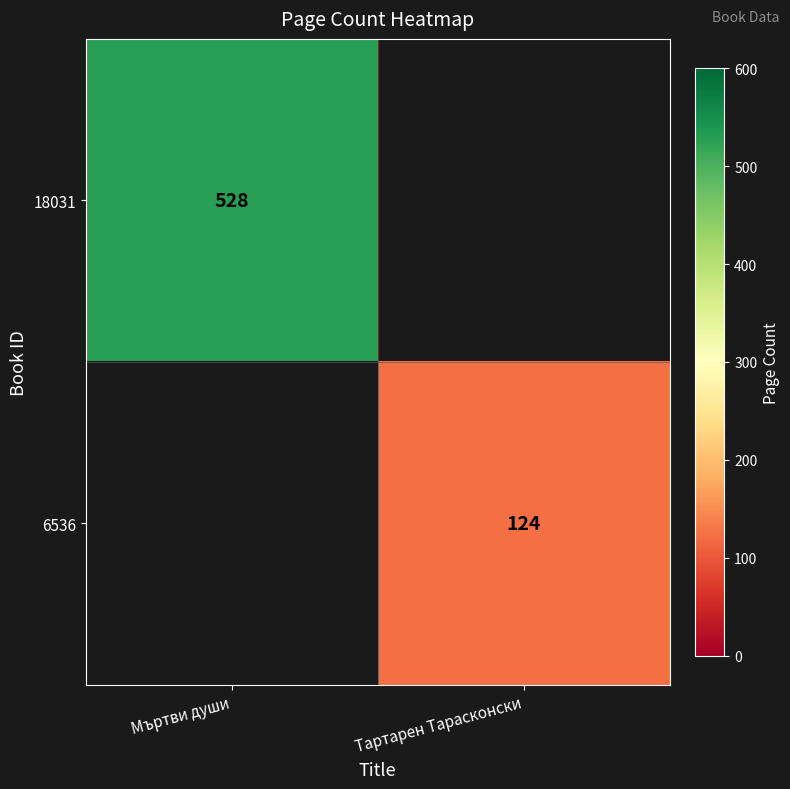

True or false: 6536 has a value of 70 at Тартарен Тарасконски.

False